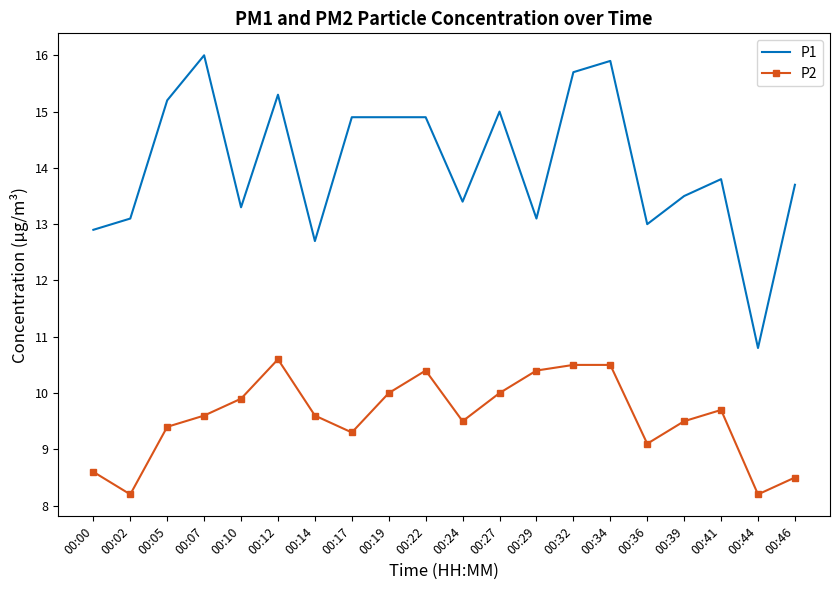

What is the spread (max minus min) of values at 00:07?

6.4